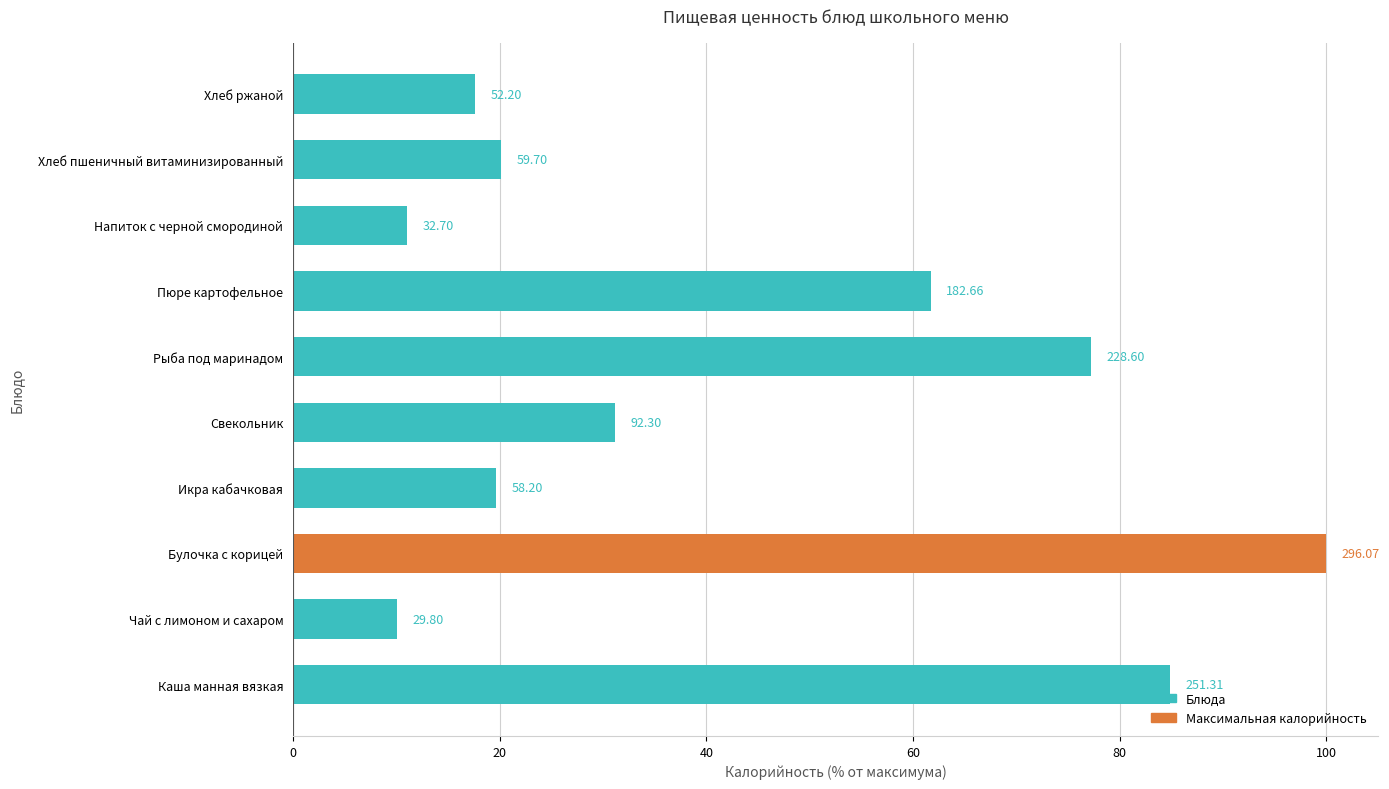

How many bars are there in total?

10